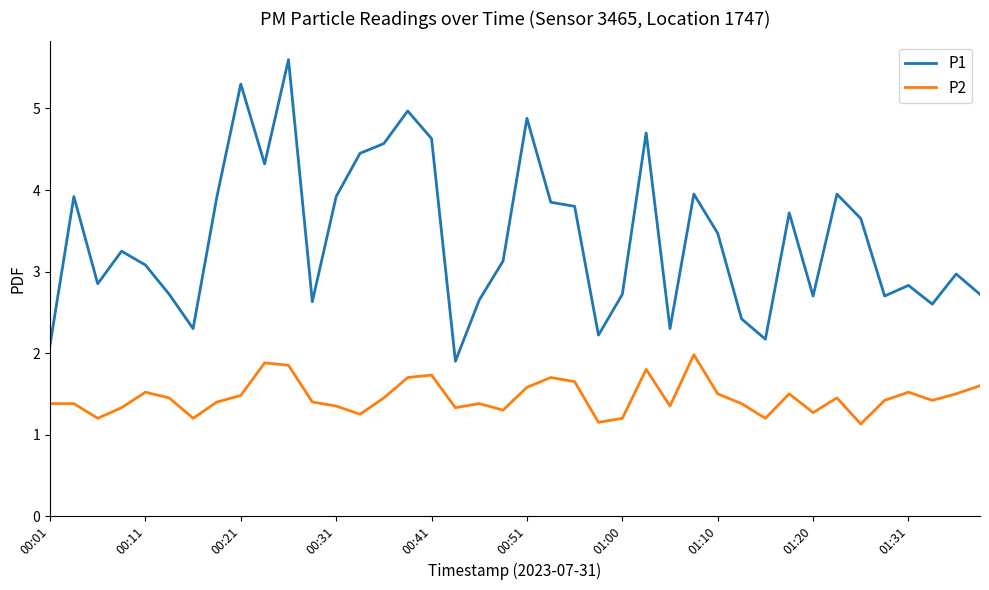

List the series in order of their peak value, highest first.

P1, P2